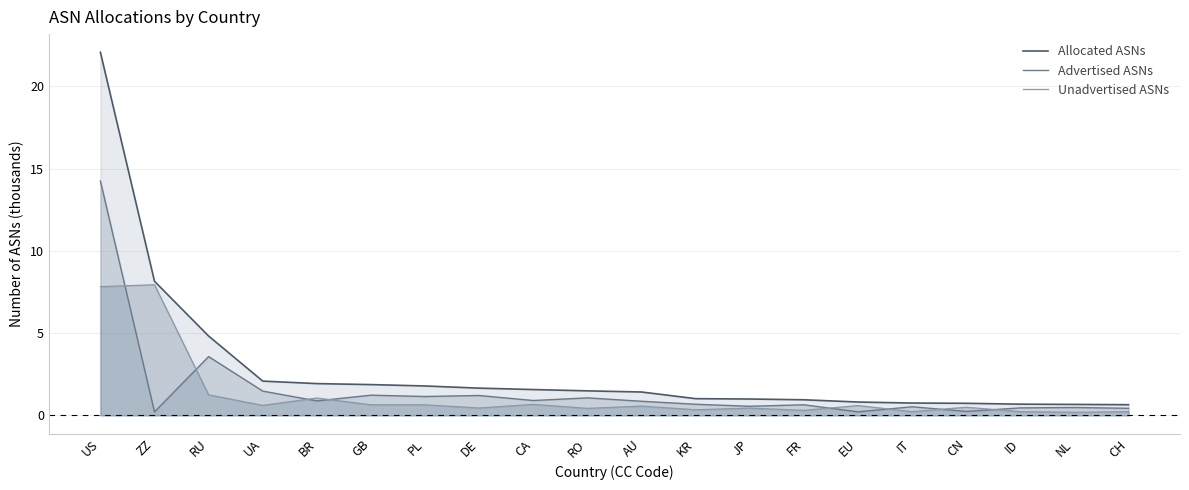

What is the label of the 9th point from the left?

CA